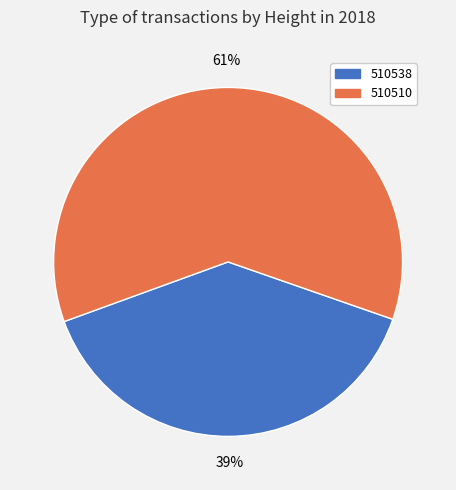

Which category accounts for the majority?

510510